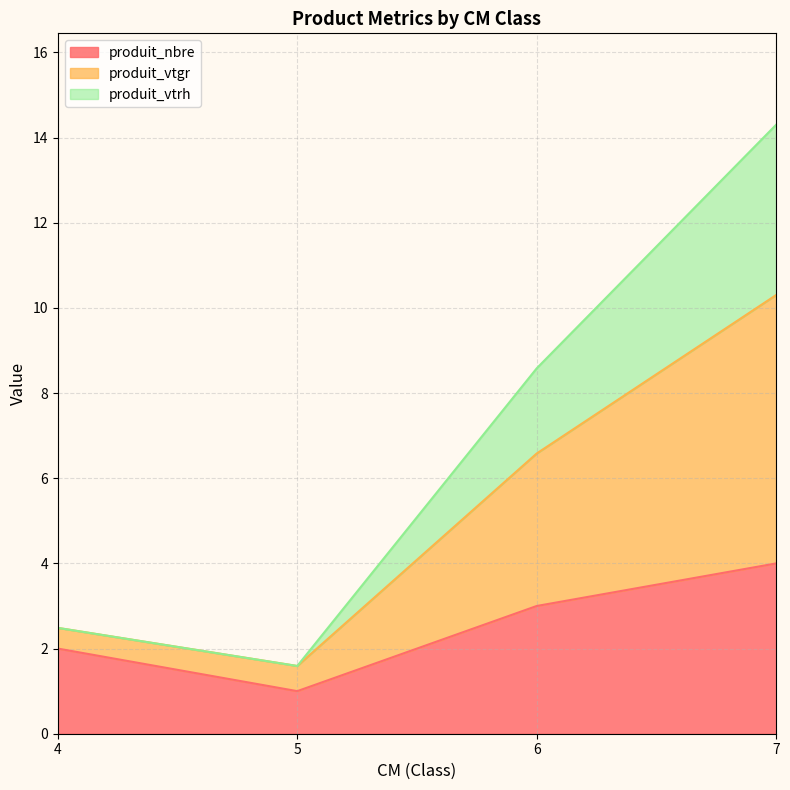

Does the chart display data point markers on the line(s)?

No